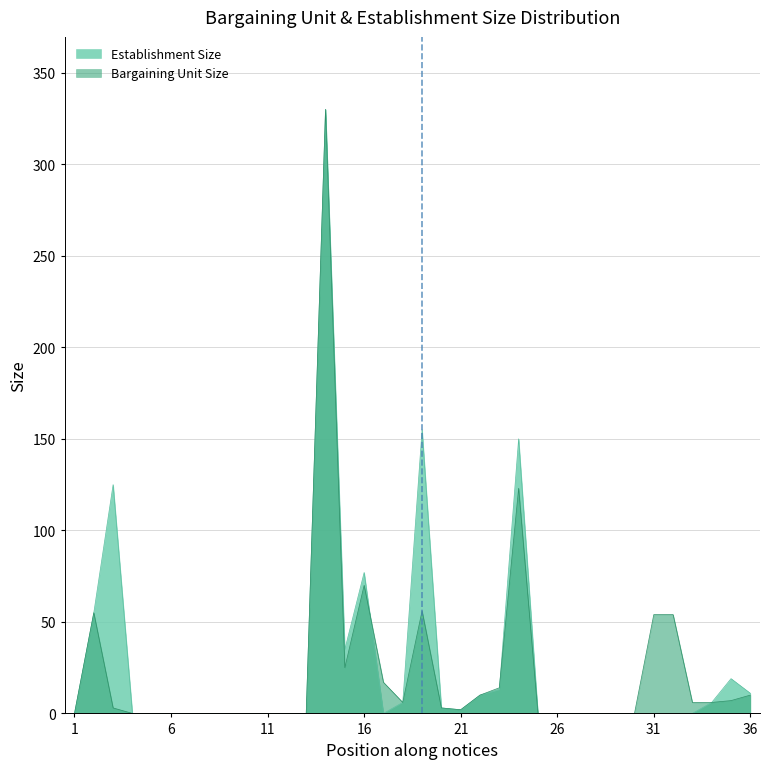

The value of Bargaining Unit Size at 5 is 0. True or false?

True